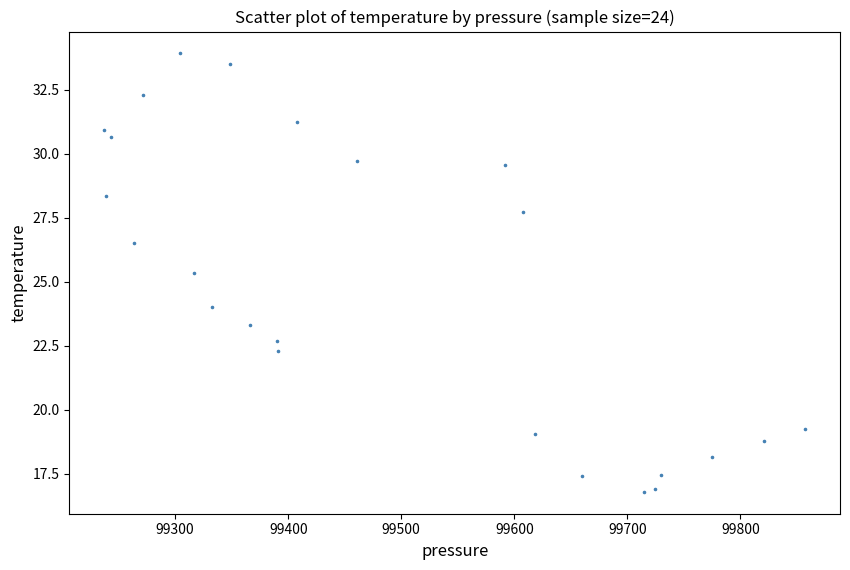

What Y value in the scatter plot is closest to 25?

25.4